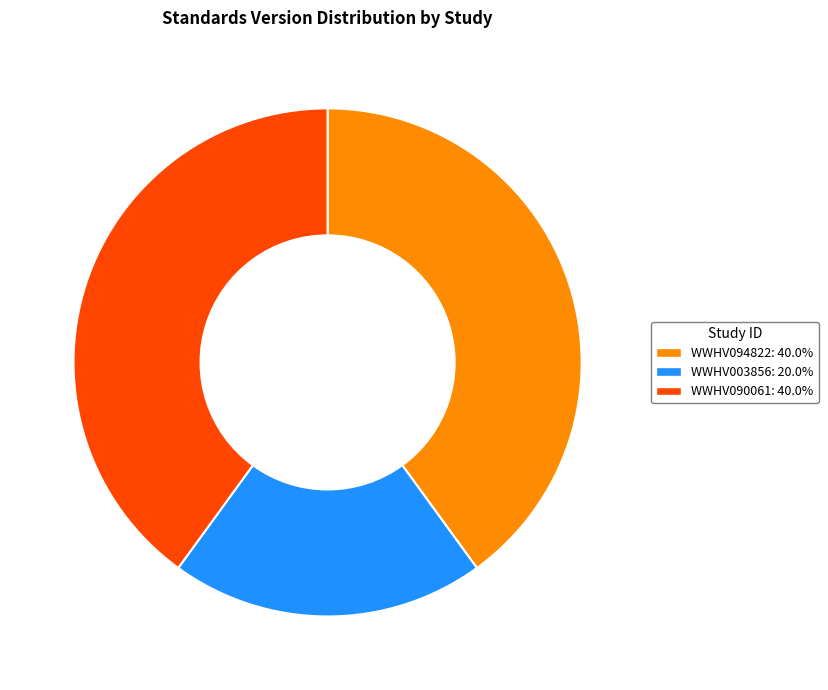

Is there a majority slice in this chart?

No